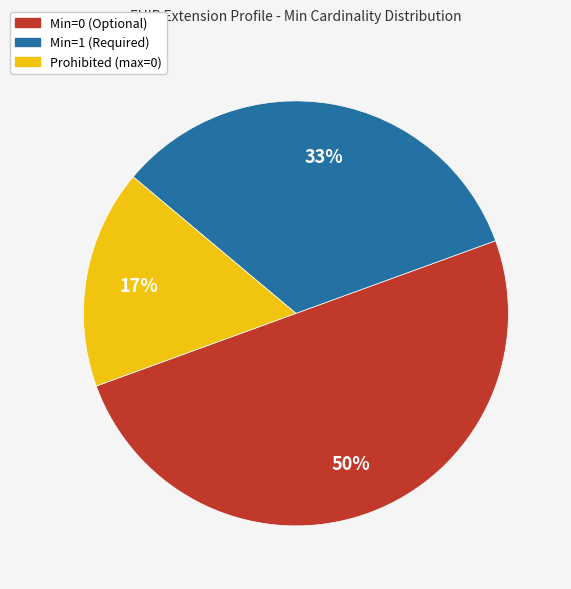

To the nearest percent, what is the average slice percentage?

33%